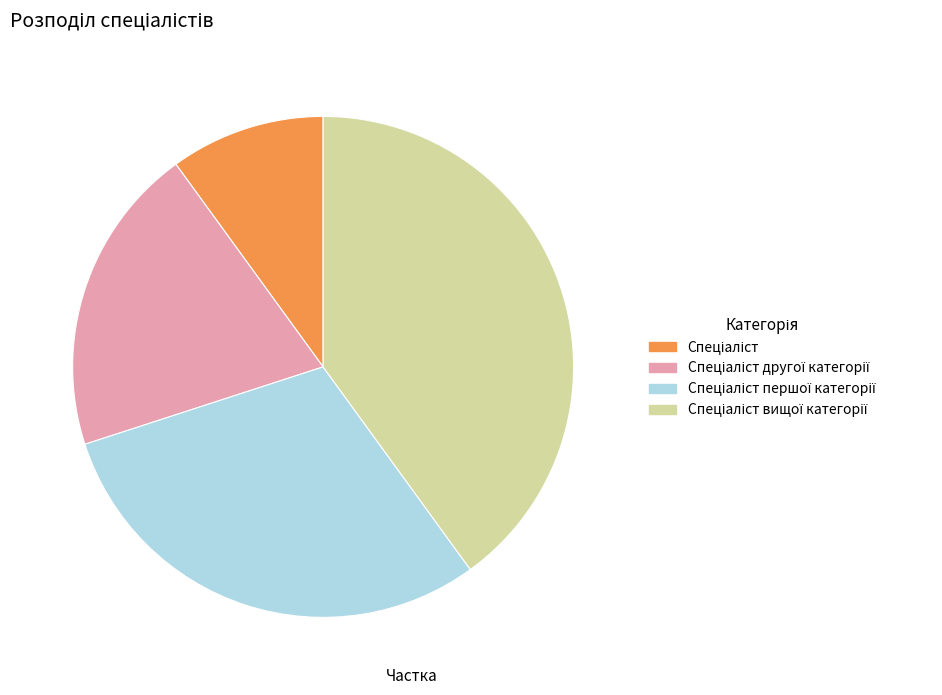

Is there a majority slice in this chart?

No